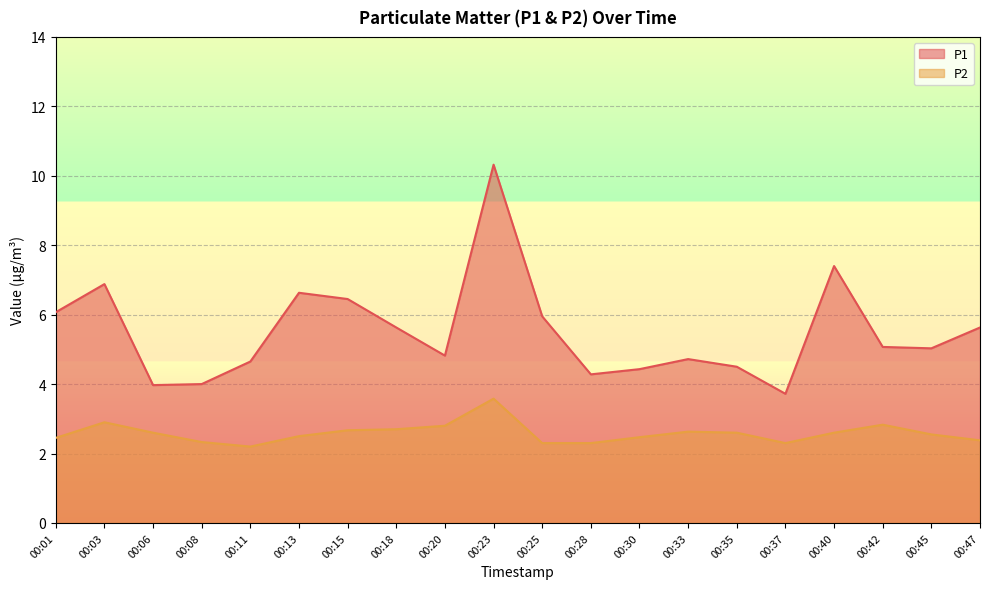

Count the number of categories in the chart.

20